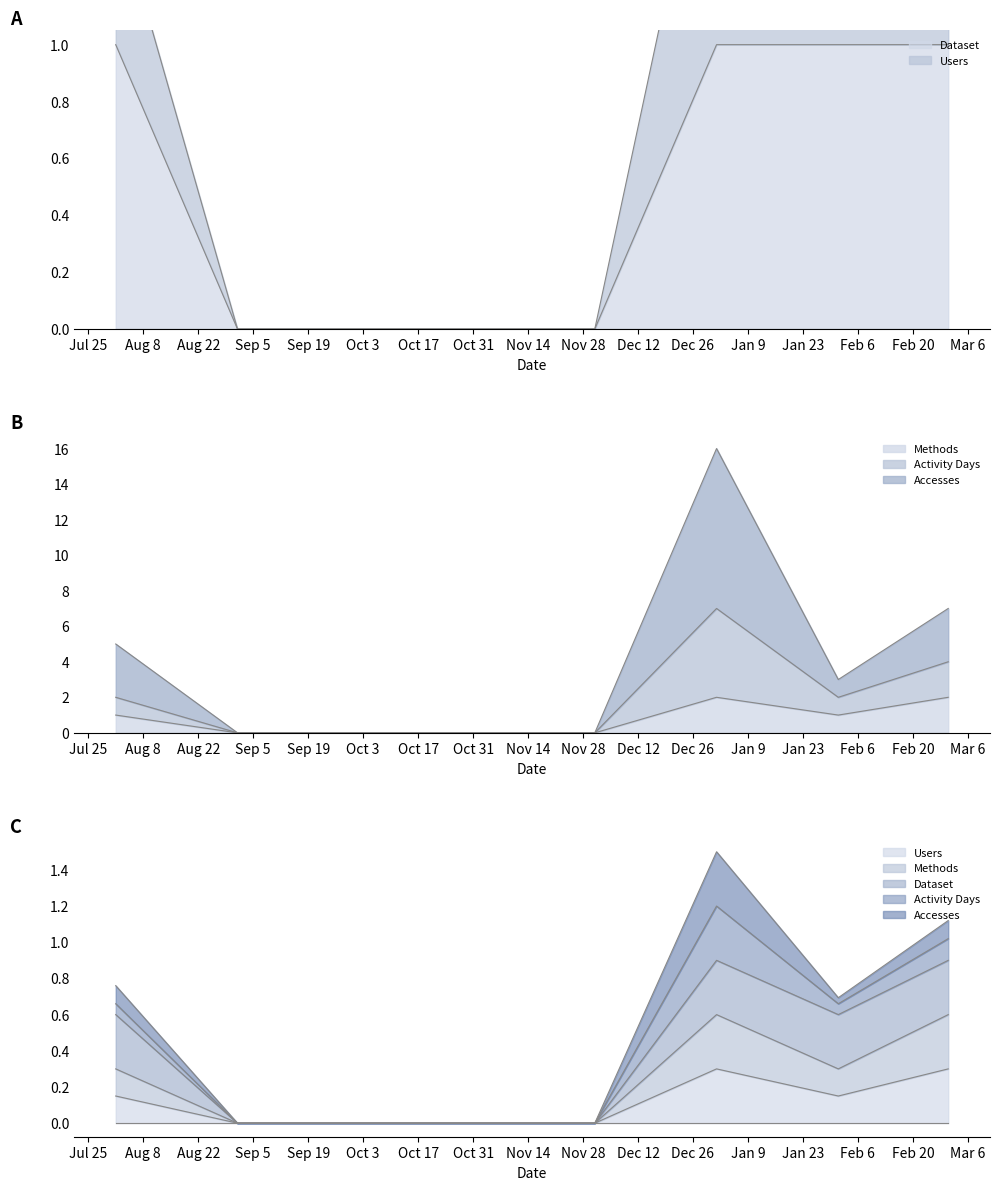

Rank the series by their maximum value, from lowest to highest.

Users, Dataset, Methods, Activity Days, Accesses